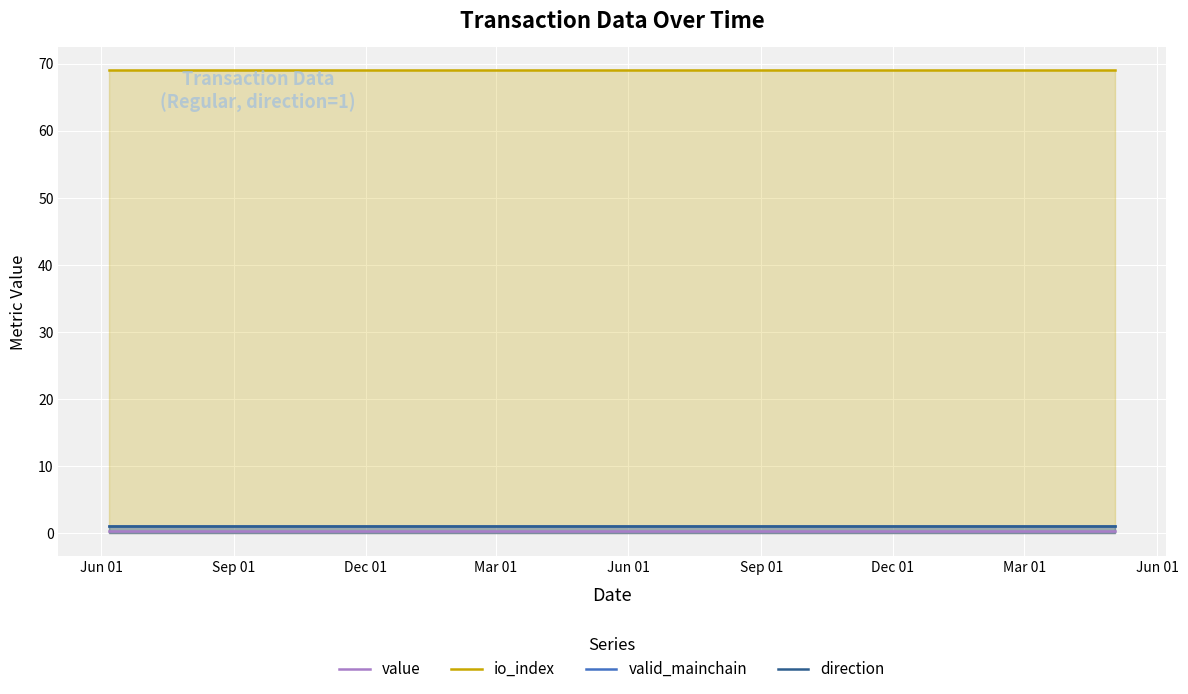

True or false: valid_mainchain has more than 0 interior local peaks.

False